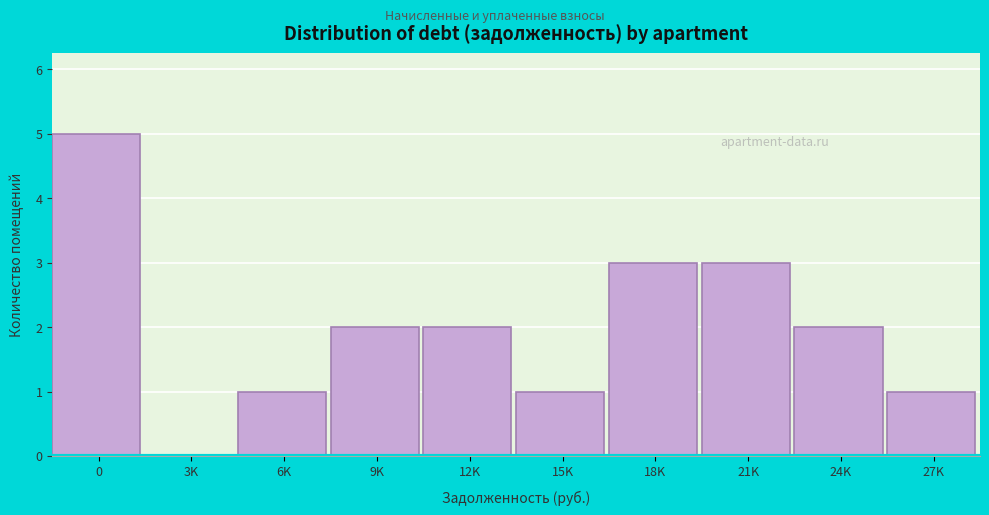

Reading right to left, extract all data points from this chart.

27K=1	24K=2	21K=3	18K=3	15K=1	12K=2	9K=2	6K=1	3K=0	0=5